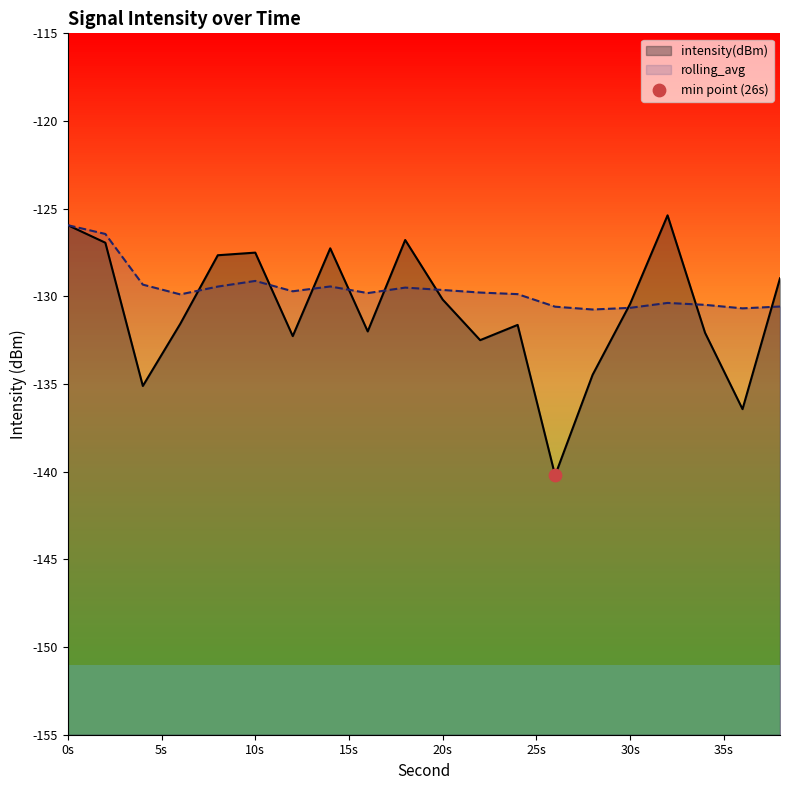

Which series has the widest spread of Y values?

intensity(dBm)